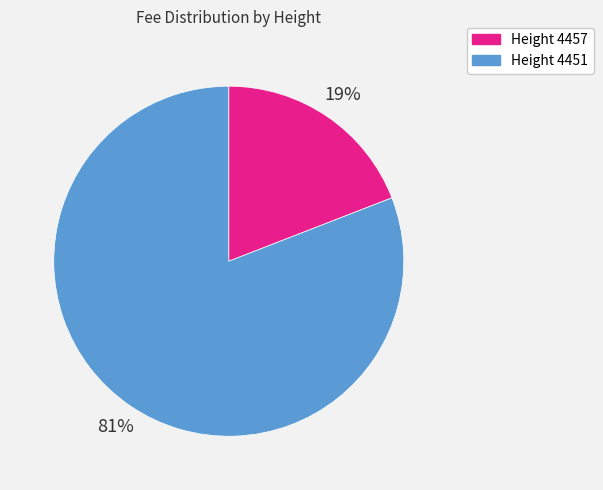

To the nearest percent, what is the average slice percentage?

50%